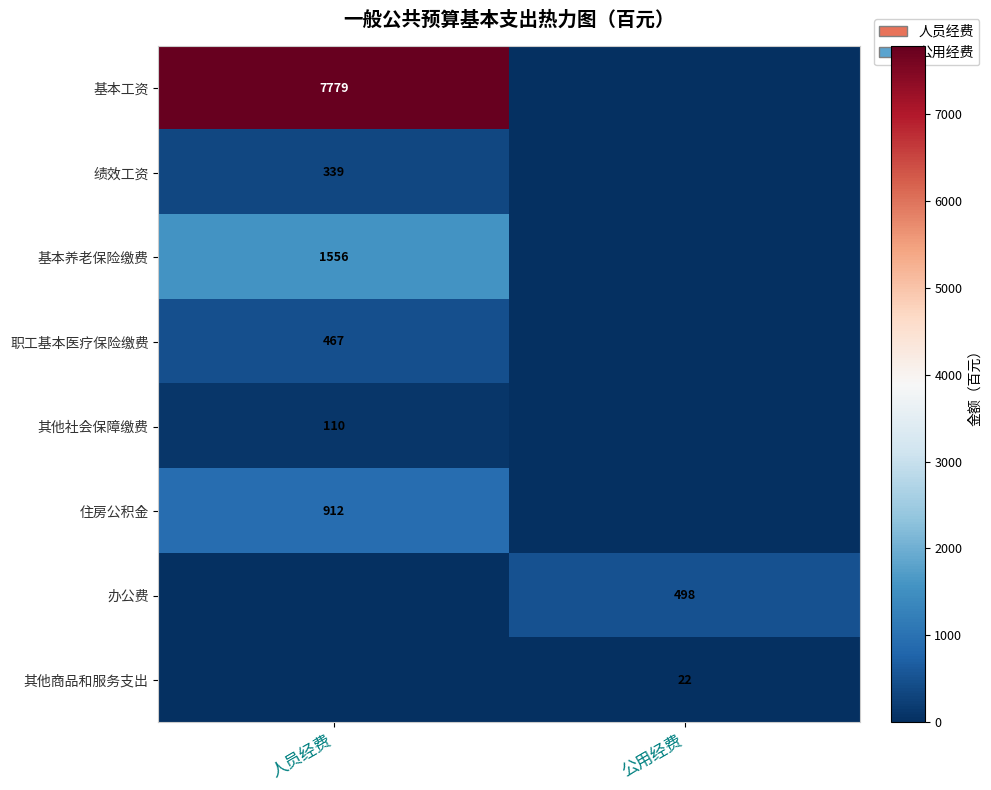

True or false: 其他社会保障缴费 has a value of 46 at 人员经费.

False